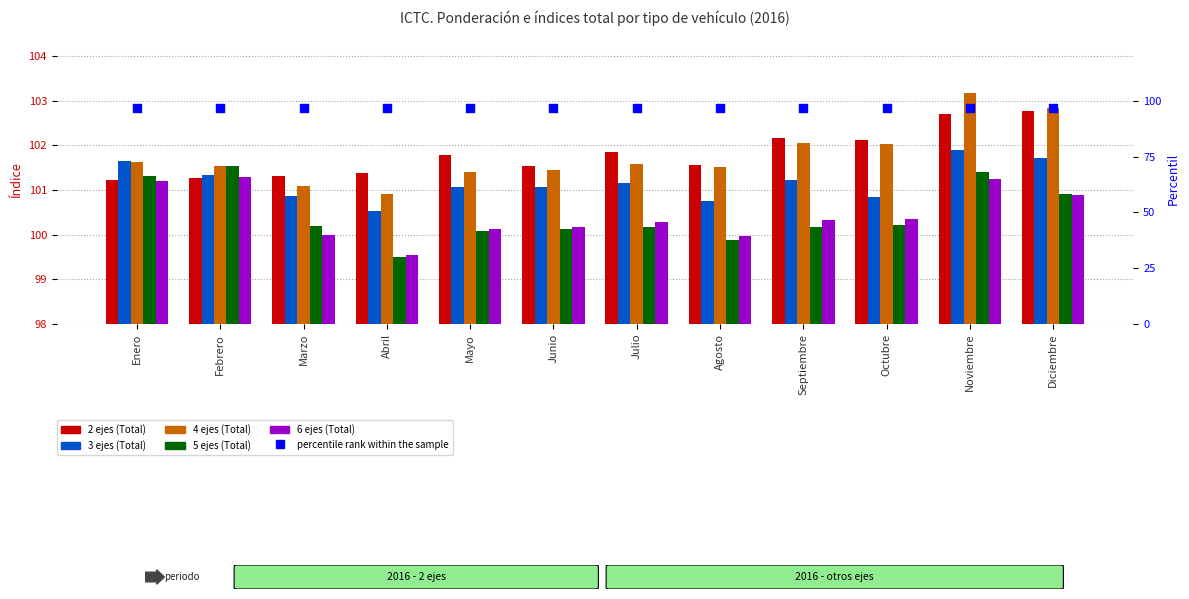

At how many categories does at least one series exceed 101?

12